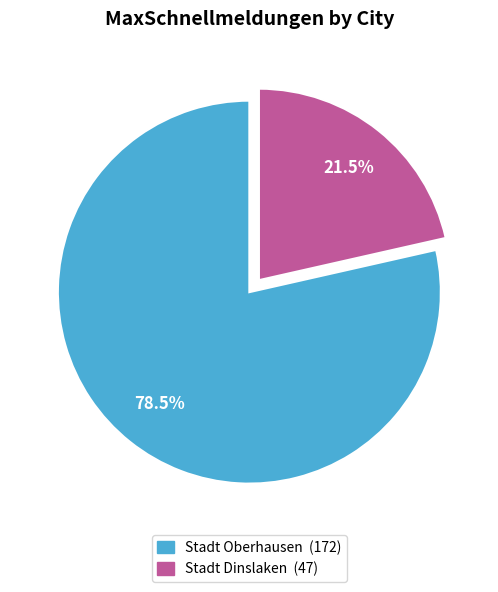

Approximately how many times larger is the value at Stadt Oberhausen compared to Stadt Dinslaken?

3.7